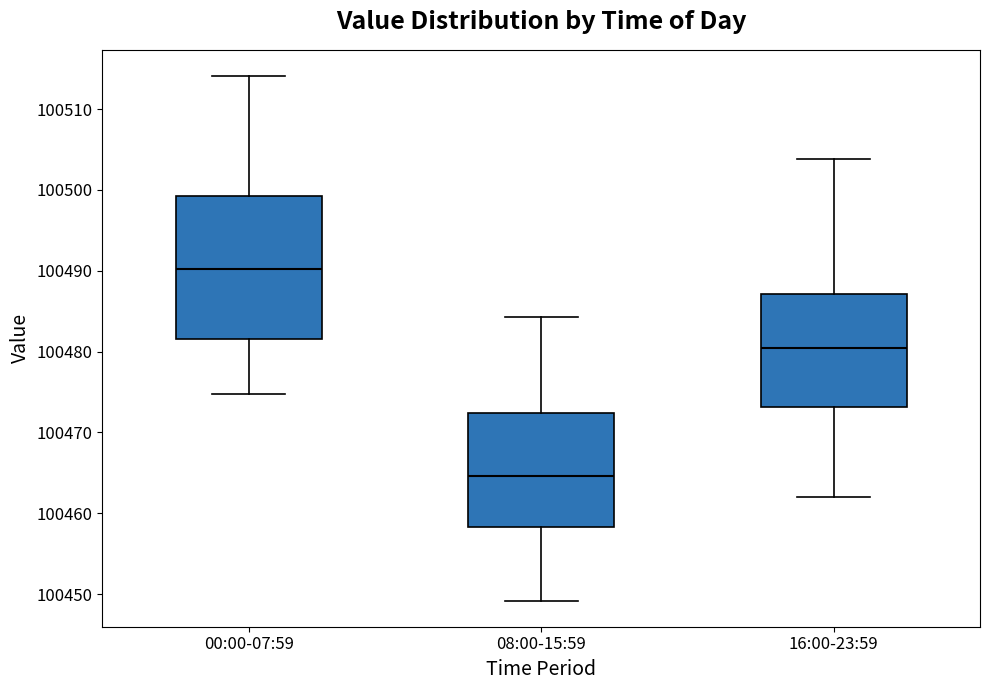

Reading left to right, read every box against the y-axis: the position of its median line, the range the box covers, and the ends of its whiskers. The values are not printed on the chart, so give them approximately, as read against the axis.

00:00-07:59: median 100490, box 100482 to 100499, whiskers 100475 to 100514
08:00-15:59: median 100465, box 100458 to 100472, whiskers 100449 to 100484
16:00-23:59: median 100480, box 100473 to 100487, whiskers 100462 to 100504